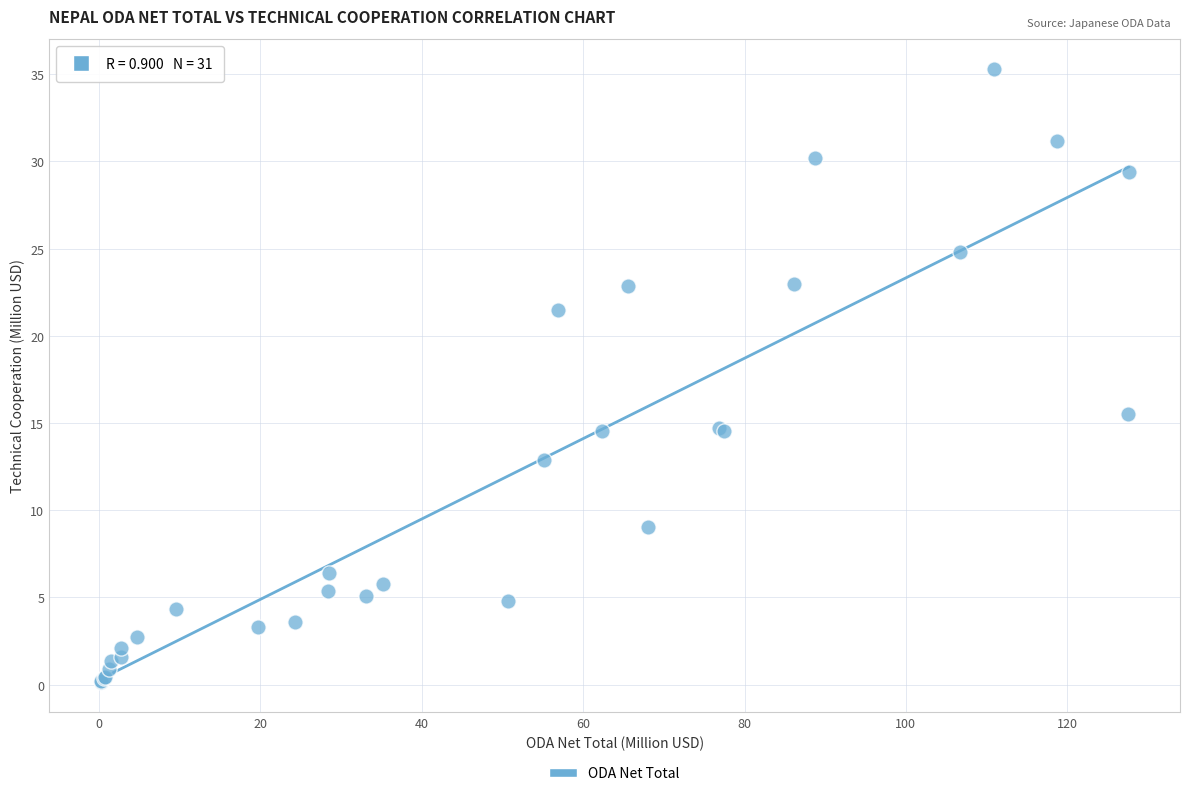

What Y value in the scatter plot is closest to 17?

15.5